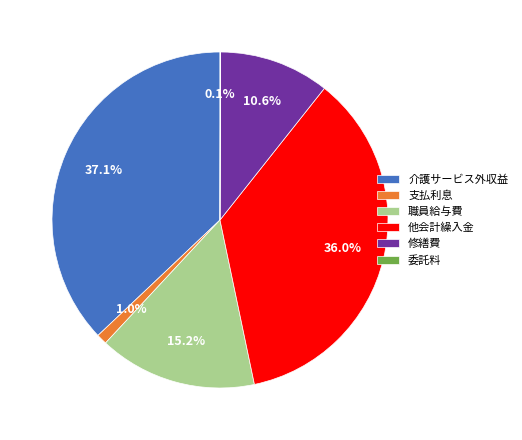

Is the sum of 他会計繰入金 and 支払利息 greater than half?

No